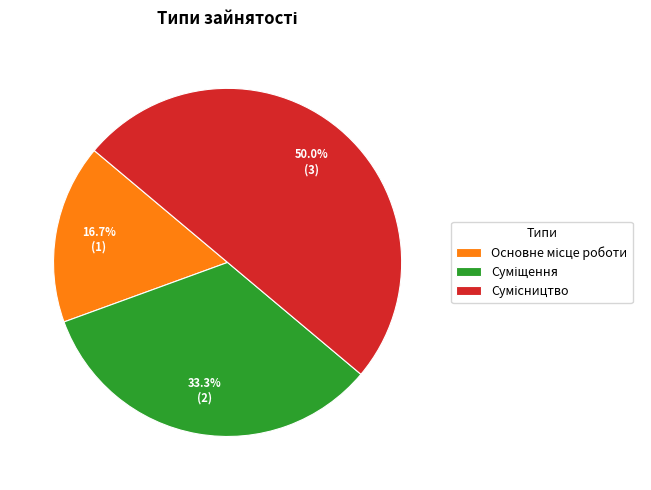

What is the change in value from Суміщення to Сумісництво?

+1